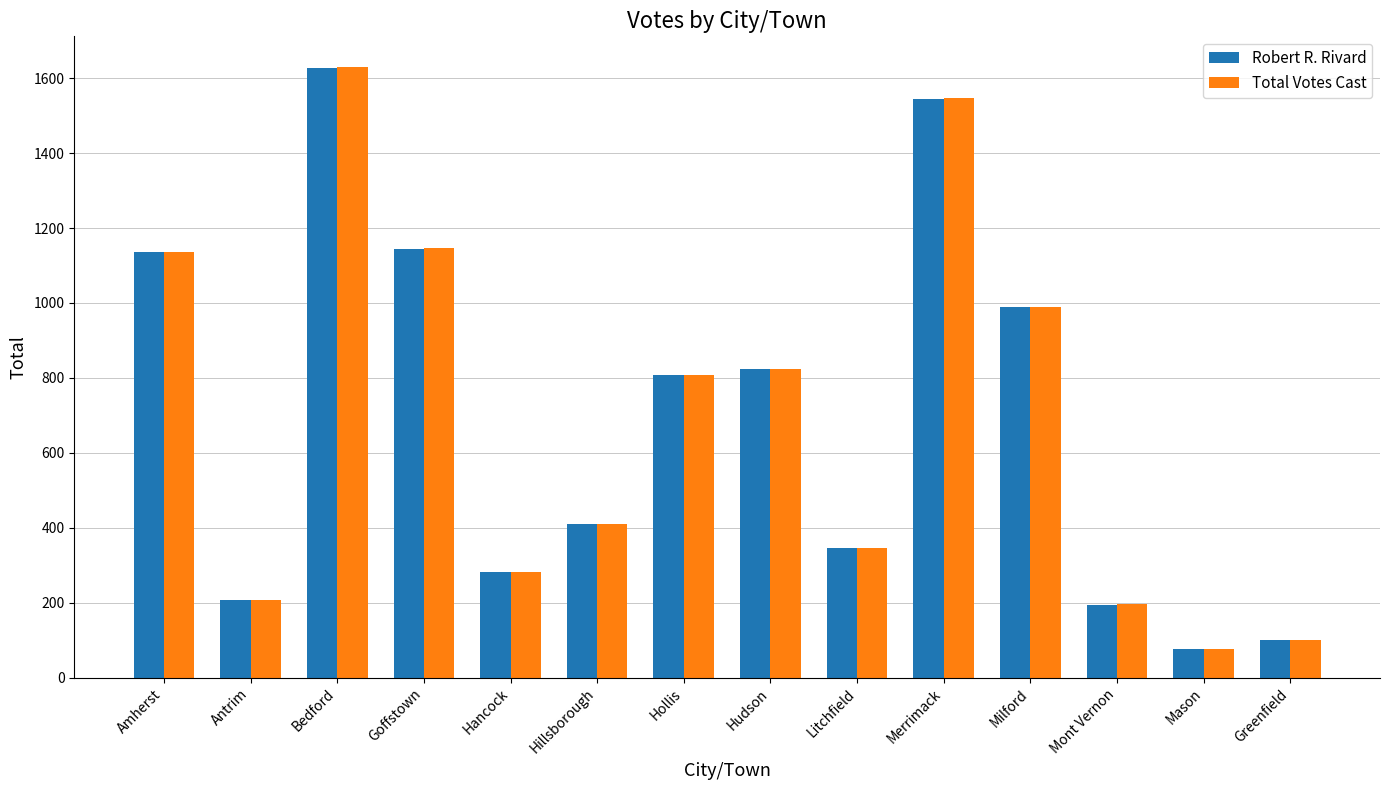

Reading right to left, extract all data points from this chart.

Robert R. Rivard: 100	77	194	990	1544	347	824	808	409	282	1144	1626	206	1136
Total Votes Cast: 100	77	197	990	1547	347	824	808	409	282	1146	1630	206	1137